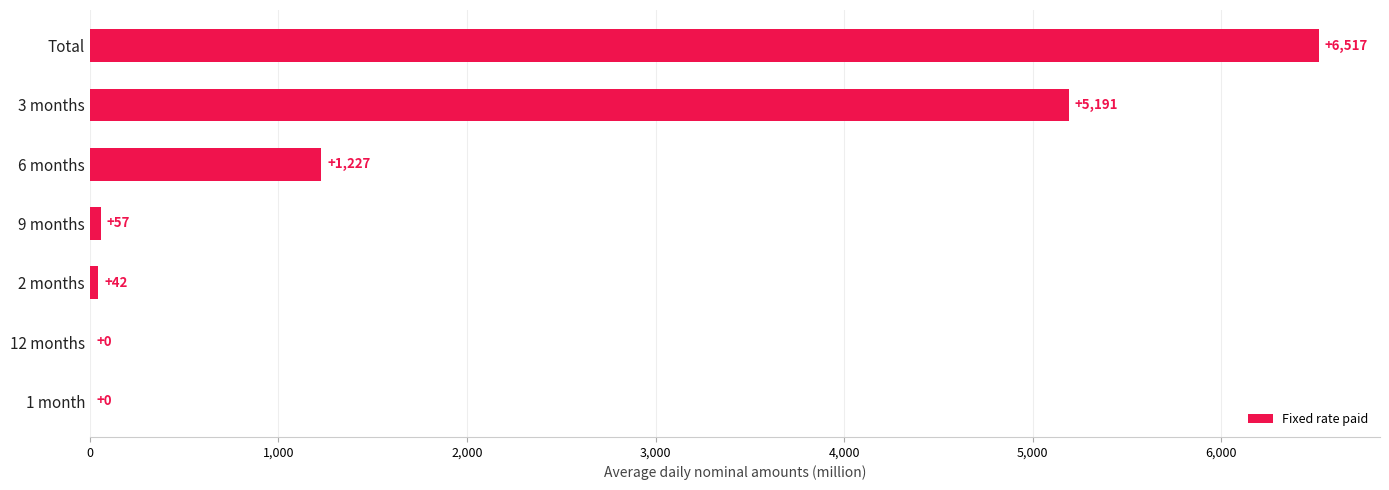

What is the greatest value displayed?

6517.3